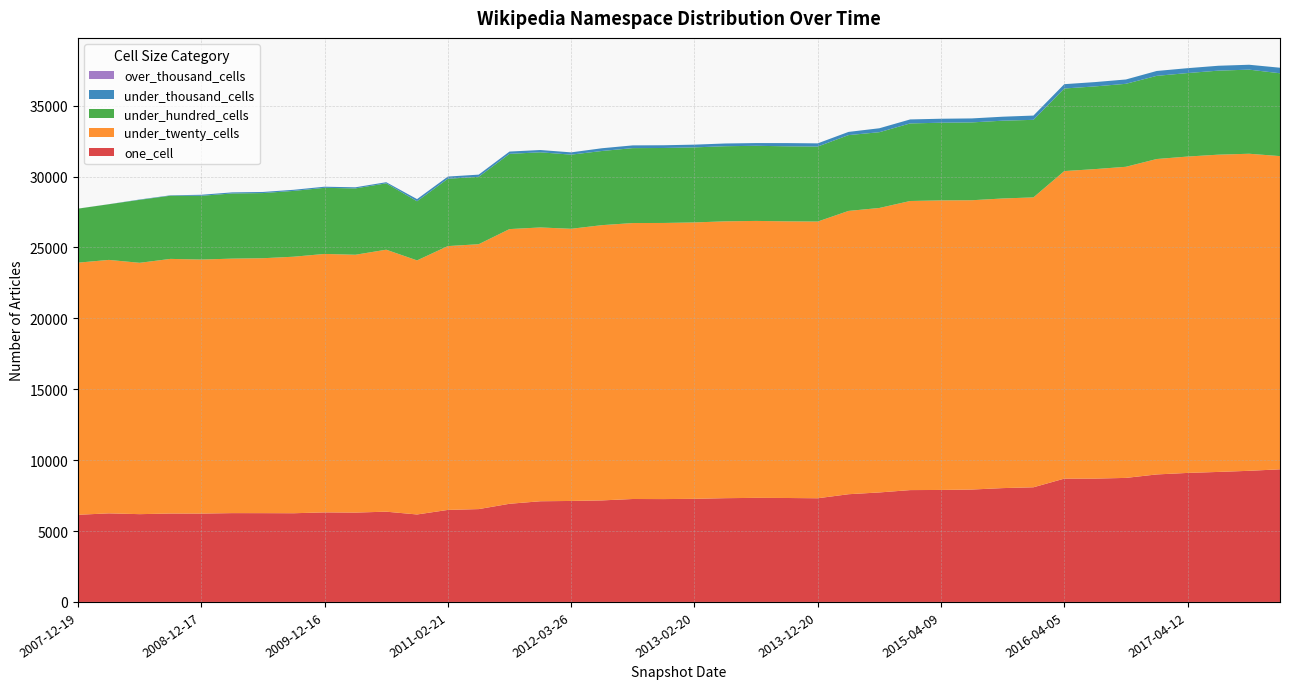

Reading left to right, list all the values displayed in this chart.

one_cell: 2007-12-19=6146	2008-04-01=6247	2008-06-27=6190	2008-10-10=6235	2008-12-17=6232	2009-04-06=6263	2009-06-17=6261	2009-09-25=6255	2009-12-16=6315	2010-04-01=6301	2010-07-26=6365	2010-11-17=6168	2011-02-21=6489	2011-06-10=6547	2011-09-05=6922	2012-01-18=7100	2012-03-26=7121	2012-07-13=7160	2012-10-31=7259	2012-12-11=7253	2013-02-20=7271	2013-05-21=7317	2013-07-09=7339	2013-09-10=7330	2013-12-20=7311	2014-03-28=7596	2014-09-08=7721	2015-01-19=7887	2015-04-09=7897	2015-07-03=7926	2015-10-01=8027	2016-01-04=8085	2016-04-05=8695	2016-07-04=8697	2016-10-07=8747	2016-12-27=8991	2017-04-12=9098	2017-07-24=9168	2017-10-12=9247	2017-12-22=9353
under_twenty_cells: 2007-12-19=17779	2008-04-01=17873	2008-06-27=17725	2008-10-10=17956	2008-12-17=17912	2009-04-06=17947	2009-06-17=17977	2009-09-25=18090	2009-12-16=18226	2010-04-01=18182	2010-07-26=18475	2010-11-17=17917	2011-02-21=18605	2011-06-10=18679	2011-09-05=19371	2012-01-18=19308	2012-03-26=19193	2012-07-13=19410	2012-10-31=19460	2012-12-11=19472	2013-02-20=19491	2013-05-21=19523	2013-07-09=19530	2013-09-10=19509	2013-12-20=19513	2014-03-28=19978	2014-09-08=20061	2015-01-19=20387	2015-04-09=20419	2015-07-03=20401	2015-10-01=20424	2016-01-04=20443	2016-04-05=21688	2016-07-04=21826	2016-10-07=21939	2016-12-27=22243	2017-04-12=22310	2017-07-24=22373	2017-10-12=22359	2017-12-22=22086
under_hundred_cells: 2007-12-19=3809	2008-04-01=3925	2008-06-27=4441	2008-10-10=4456	2008-12-17=4496	2009-04-06=4595	2009-06-17=4595	2009-09-25=4642	2009-12-16=4662	2010-04-01=4678	2010-07-26=4680	2010-11-17=4171	2011-02-21=4749	2011-06-10=4752	2011-09-05=5306	2012-01-18=5300	2012-03-26=5229	2012-07-13=5231	2012-10-31=5284	2012-12-11=5287	2013-02-20=5293	2013-05-21=5297	2013-07-09=5297	2013-09-10=5293	2013-12-20=5290	2014-03-28=5347	2014-09-08=5343	2015-01-19=5471	2015-04-09=5478	2015-07-03=5489	2015-10-01=5486	2016-01-04=5469	2016-04-05=5824	2016-07-04=5832	2016-10-07=5852	2016-12-27=5865	2017-04-12=5888	2017-07-24=5926	2017-10-12=5931	2017-12-22=5842
under_thousand_cells: 2007-12-19=3	2008-04-01=5	2008-06-27=24	2008-10-10=29	2008-12-17=73	2009-04-06=77	2009-06-17=78	2009-09-25=78	2009-12-16=79	2010-04-01=79	2010-07-26=79	2010-11-17=151	2011-02-21=154	2011-06-10=155	2011-09-05=161	2012-01-18=161	2012-03-26=160	2012-07-13=193	2012-10-31=193	2012-12-11=193	2013-02-20=193	2013-05-21=193	2013-07-09=193	2013-09-10=225	2013-12-20=225	2014-03-28=225	2014-09-08=278	2015-01-19=281	2015-04-09=281	2015-07-03=281	2015-10-01=281	2016-01-04=301	2016-04-05=305	2016-07-04=305	2016-10-07=305	2016-12-27=344	2017-04-12=344	2017-07-24=344	2017-10-12=345	2017-12-22=391
over_thousand_cells: 2007-12-19=0	2008-04-01=0	2008-06-27=0	2008-10-10=0	2008-12-17=0	2009-04-06=0	2009-06-17=0	2009-09-25=0	2009-12-16=0	2010-04-01=0	2010-07-26=0	2010-11-17=0	2011-02-21=0	2011-06-10=0	2011-09-05=0	2012-01-18=0	2012-03-26=0	2012-07-13=0	2012-10-31=0	2012-12-11=0	2013-02-20=0	2013-05-21=0	2013-07-09=0	2013-09-10=0	2013-12-20=0	2014-03-28=0	2014-09-08=0	2015-01-19=0	2015-04-09=0	2015-07-03=0	2015-10-01=0	2016-01-04=0	2016-04-05=0	2016-07-04=0	2016-10-07=0	2016-12-27=0	2017-04-12=0	2017-07-24=0	2017-10-12=0	2017-12-22=0